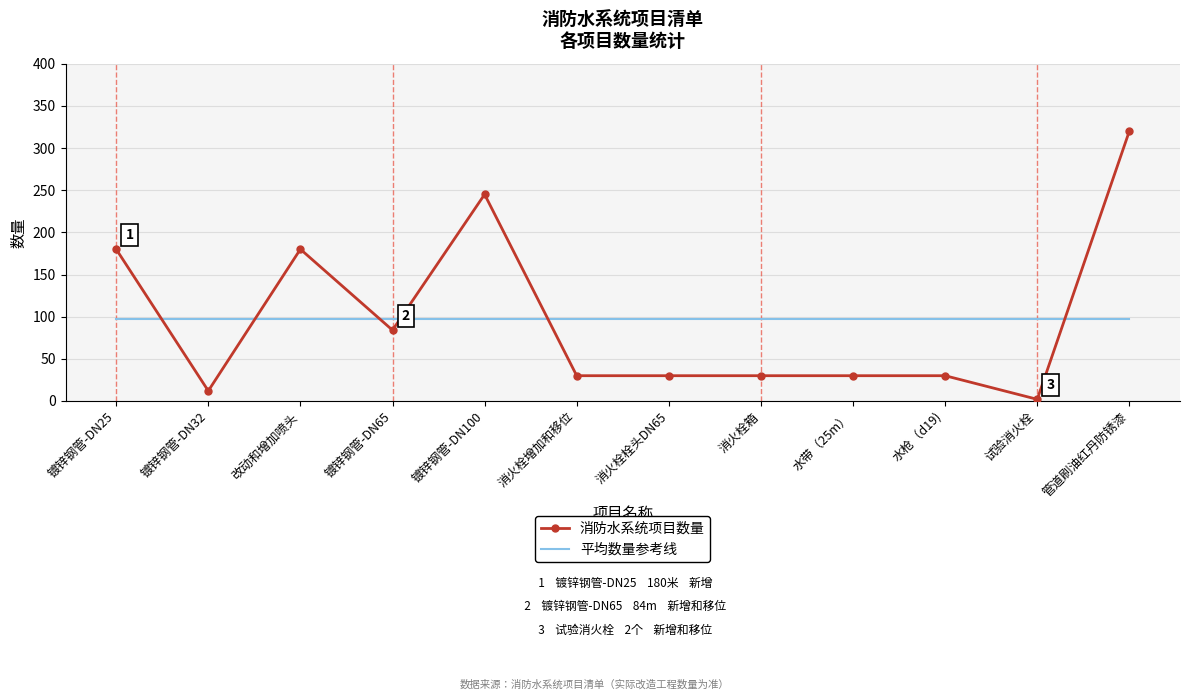

List the series in order of their peak value, lowest first.

平均数量参考线, 消防水系统项目数量